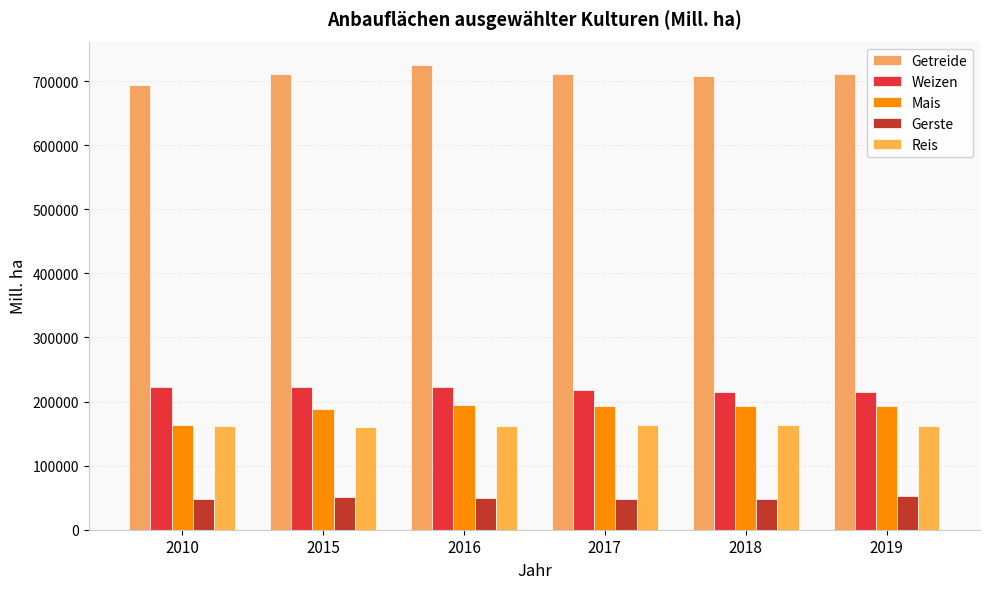

True or false: Getreide has a value of 1173658.5 at 2019.

False